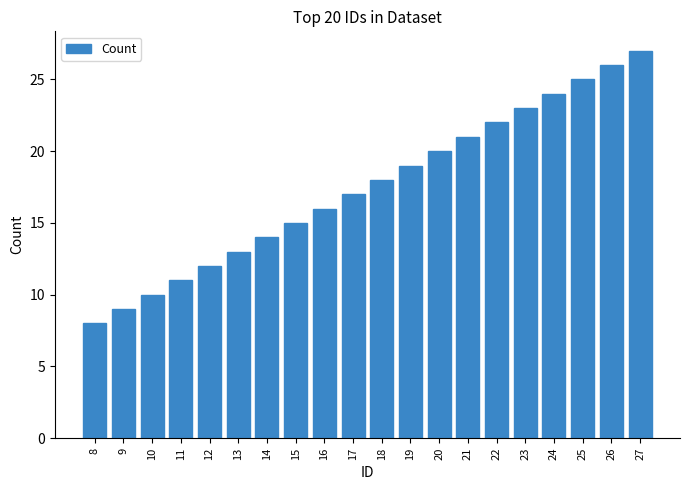

Between 18 and 8, which is larger?

18